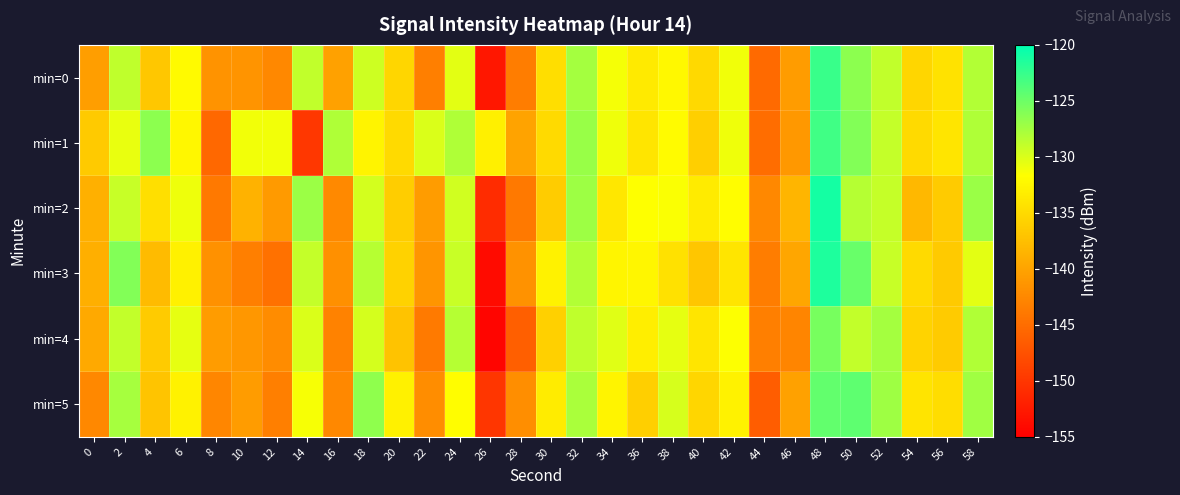

How many data points does each series have?

30